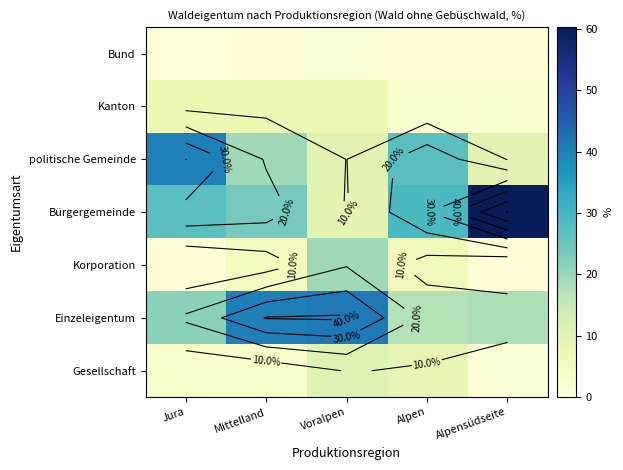

List the labels in order of Bürgergemeinde value, largest first.

Alpensüdseite, Alpen, Jura, Mittelland, Voralpen